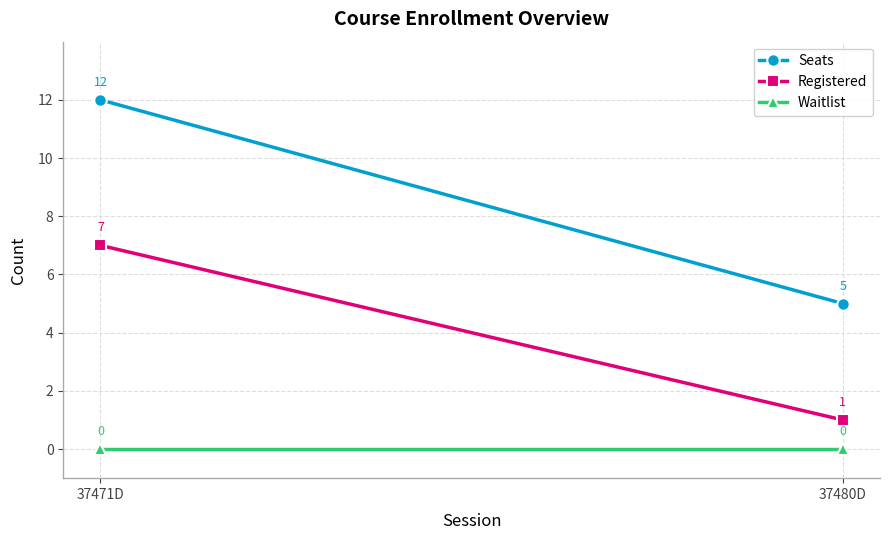

Which series has the largest range (max minus min)?

Seats